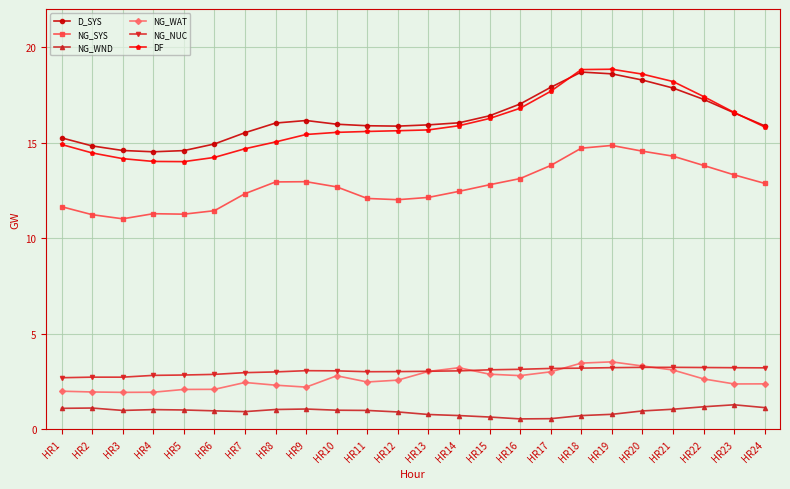

True or false: DF has more than 0 interior local peaks.

True